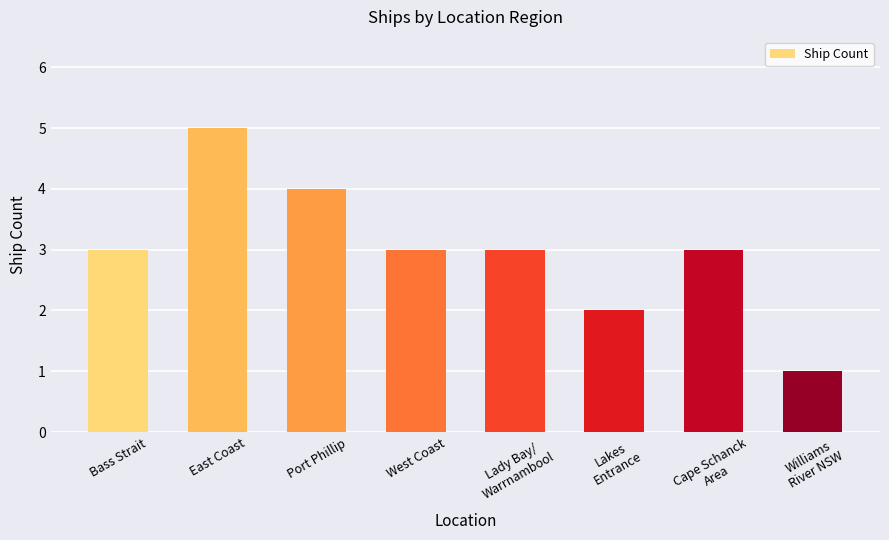

What is the sum of all values?

24